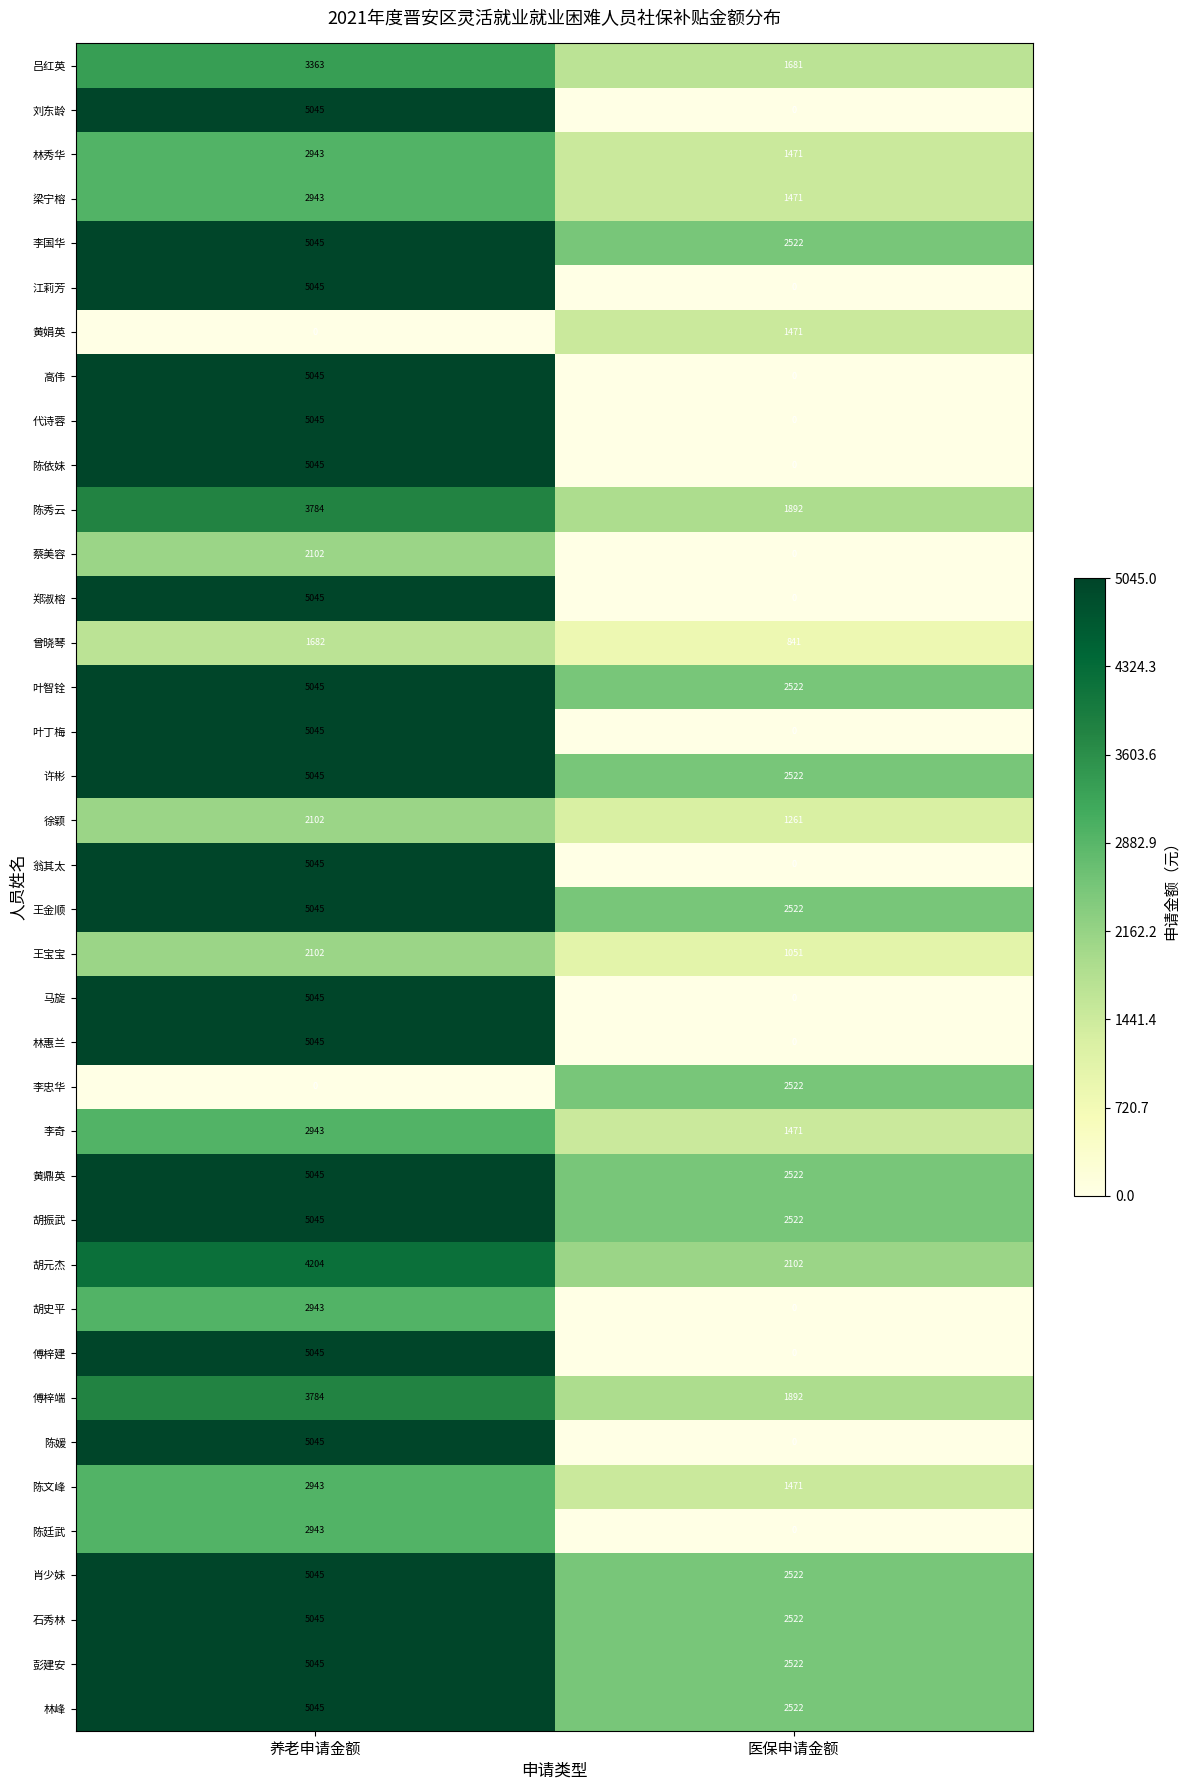

At which label does 许彬 reach its minimum?

医保申请金额